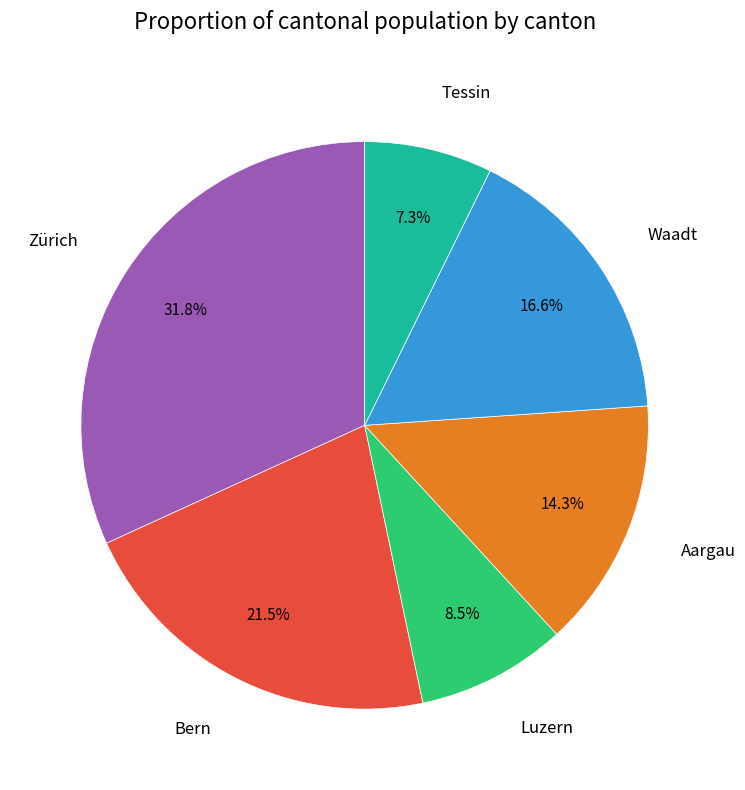

Is there a majority slice in this chart?

No